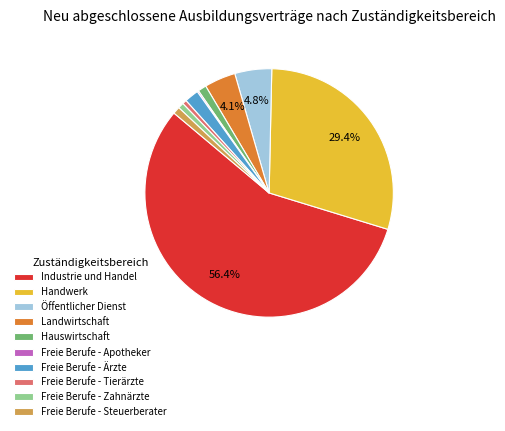

What is the ratio of the value at Freie Berufe - Zahnärzte to the value at Freie Berufe - Tierärzte?

1.3